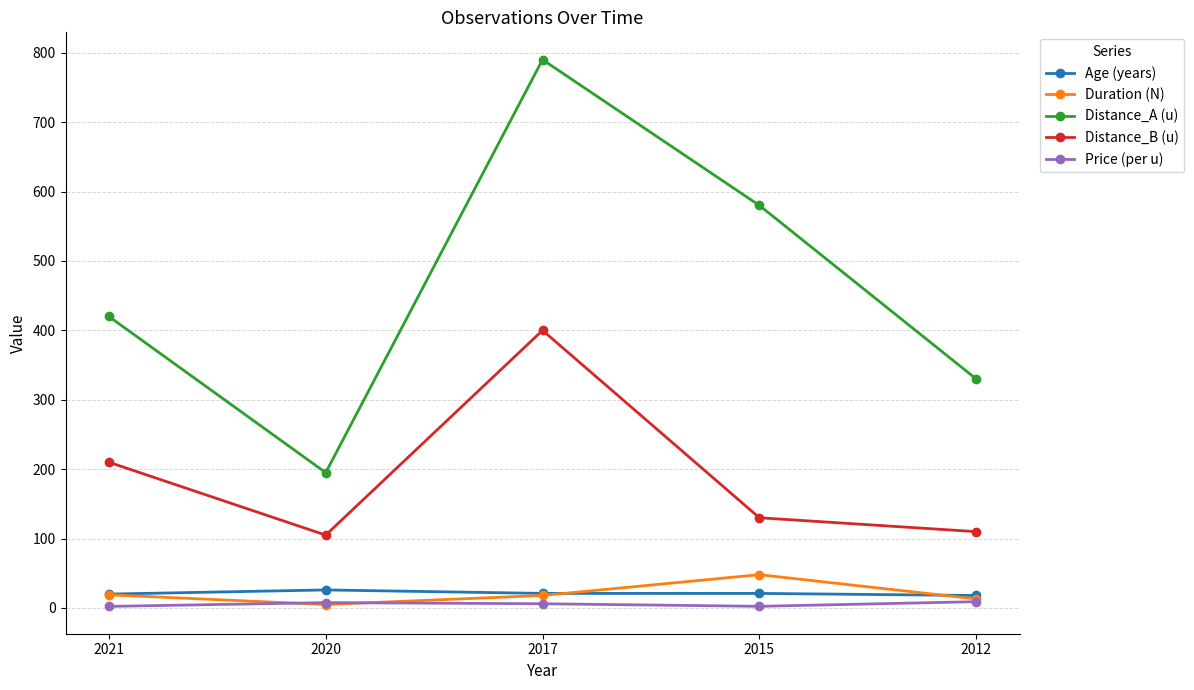

True or false: Price (per u) has more than 0 points higher than both neighbors.

True